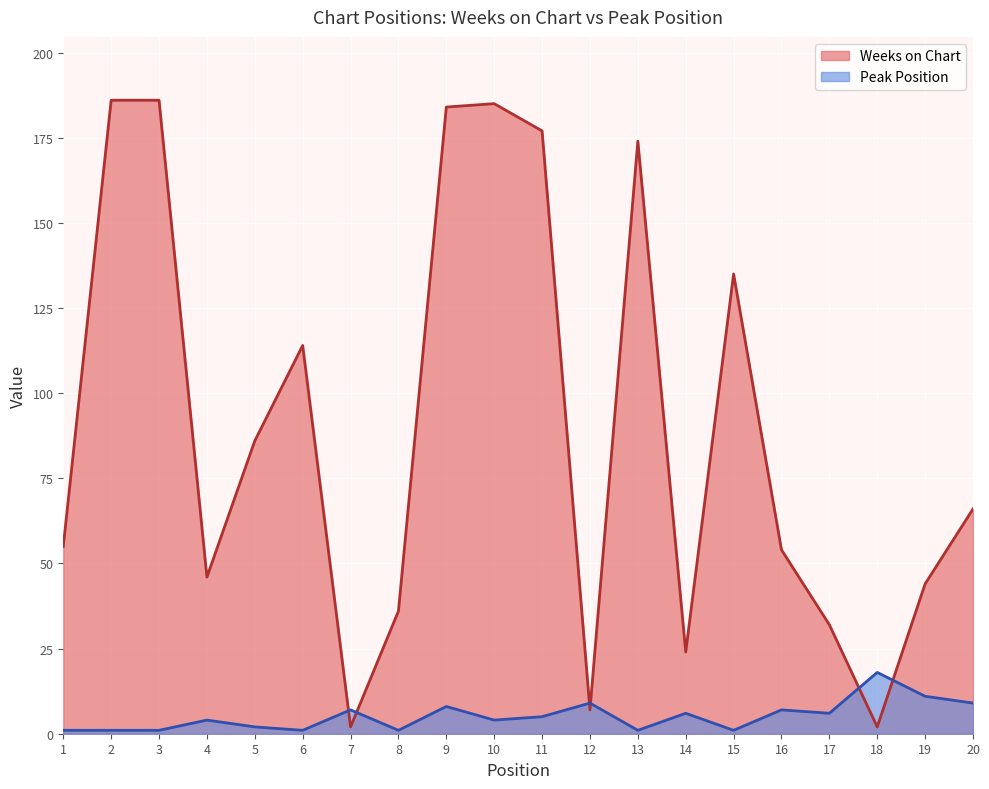

How many data points in Peak Position are less than 5?

10